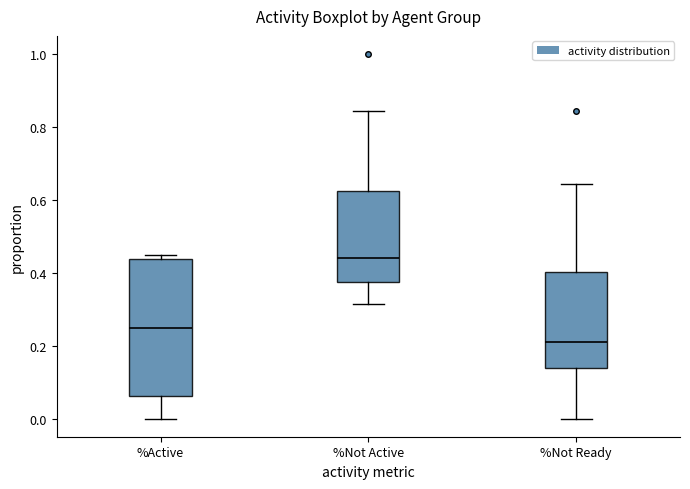

Where does the median line of the box for %Not Active sit on the y-axis? The values are not printed on the chart, so give them approximately, as read against the axis.

0.44